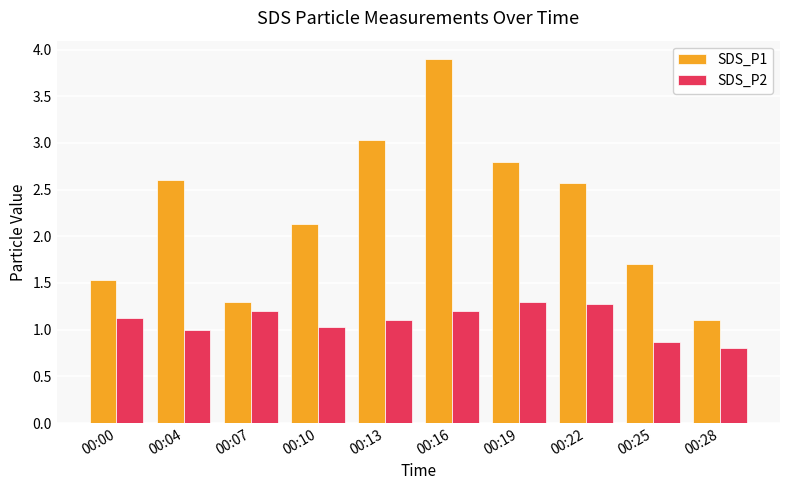

True or false: SDS_P2 has a value of 2.0 at 00:22.

False